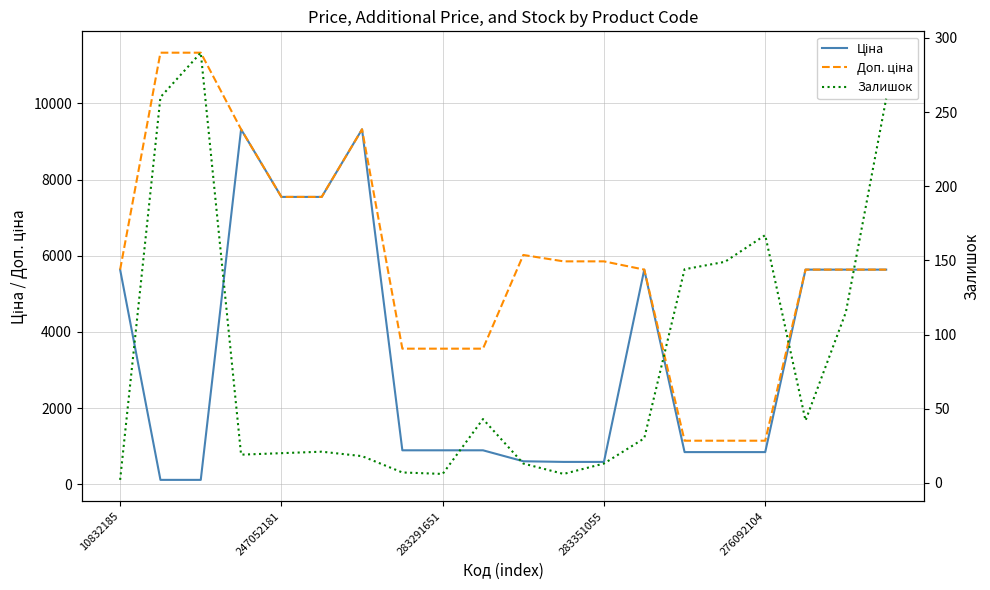

True or false: Ціна has more than 0 interior local peaks.

True